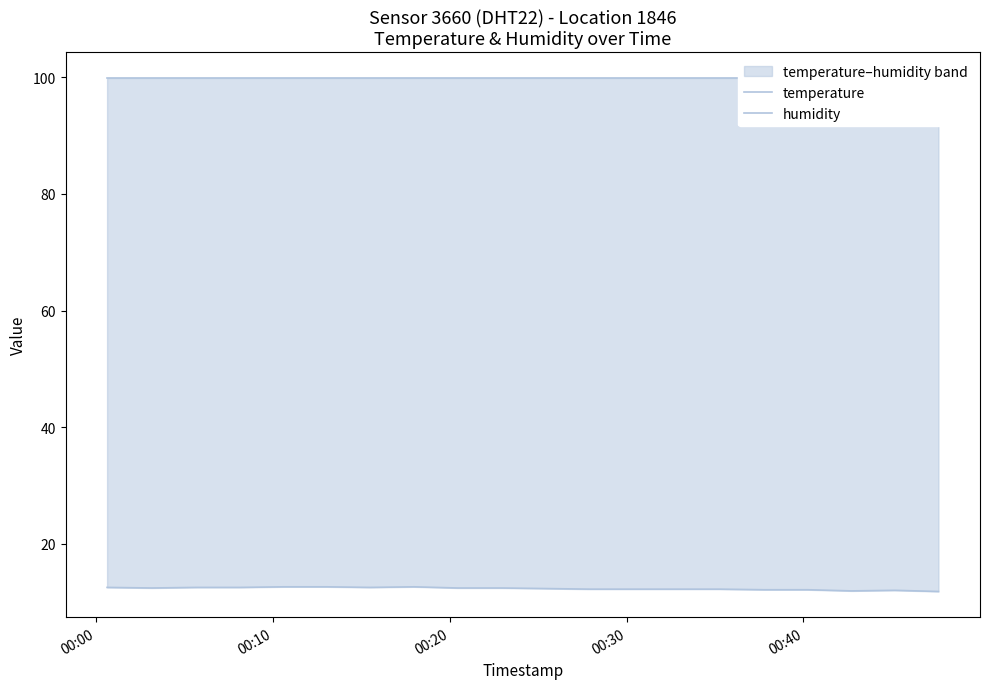

True or false: humidity and temperature cross at least once.

False